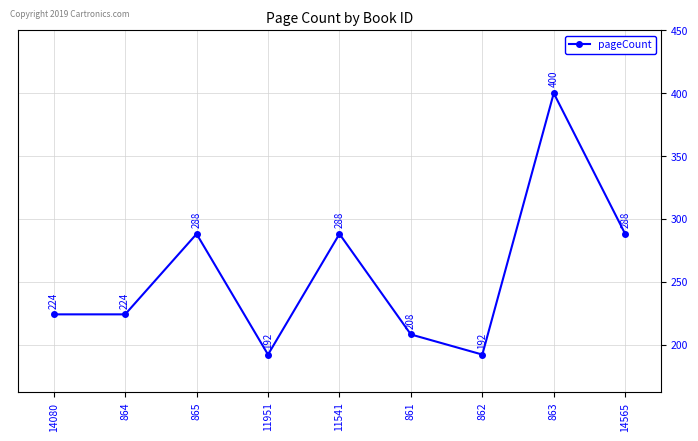

True or false: the data shows 288 at 865.

True